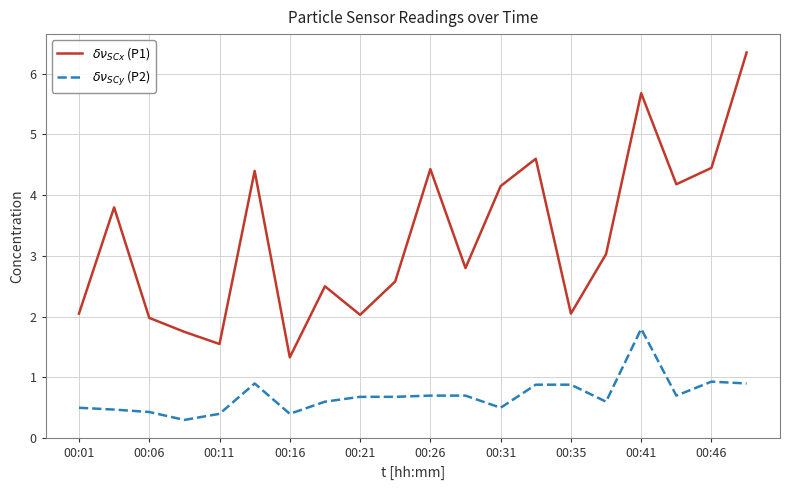

What is the minimum value shown in the chart?

0.3